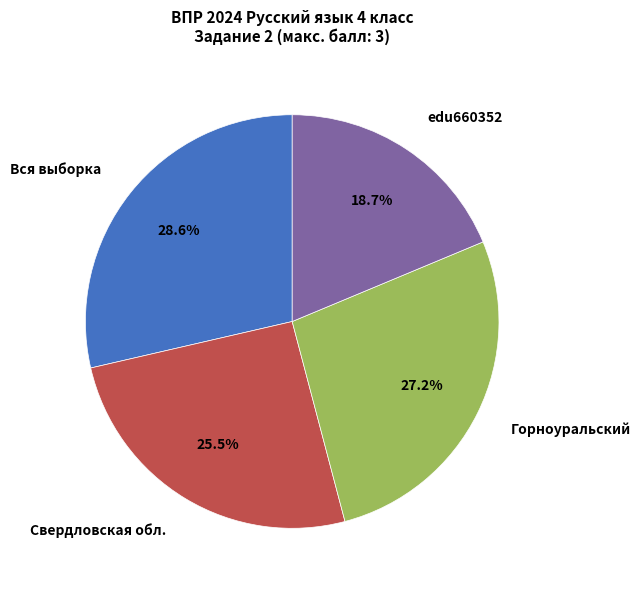

How many segments does this pie chart have?

4